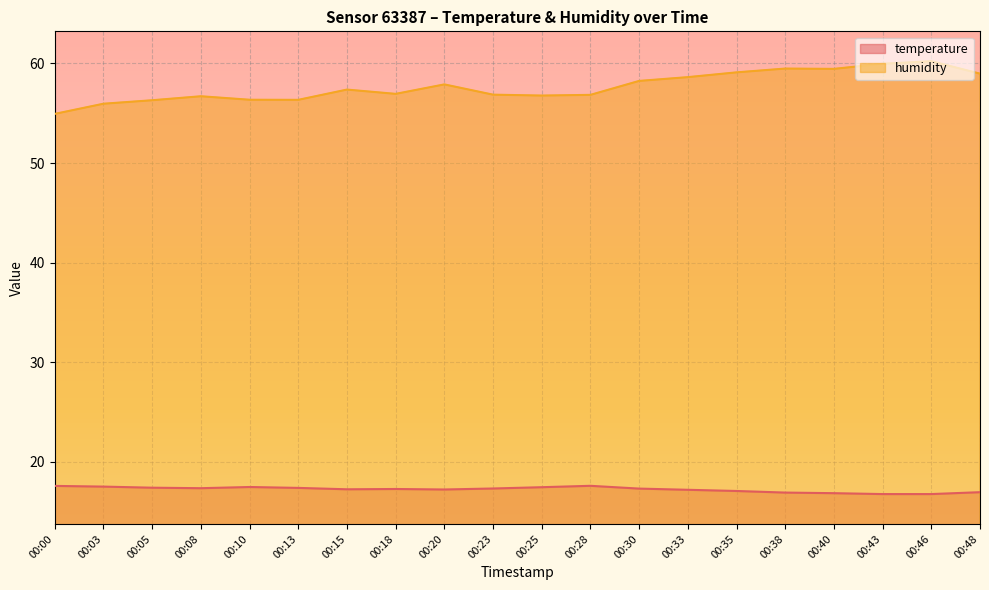

True or false: temperature and humidity cross at least once.

False